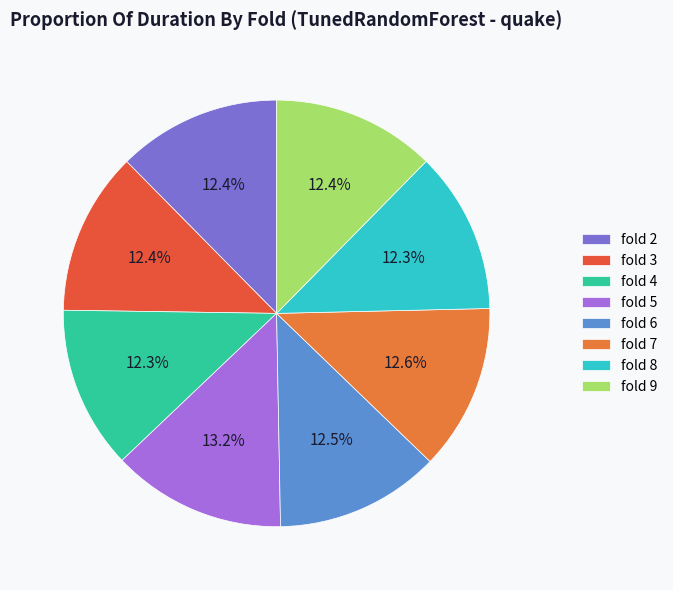

How many segments does this pie chart have?

8